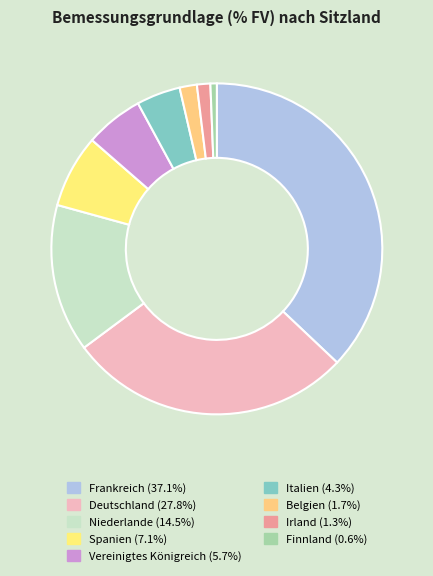

True or false: Irland accounts for 11% of the total.

False